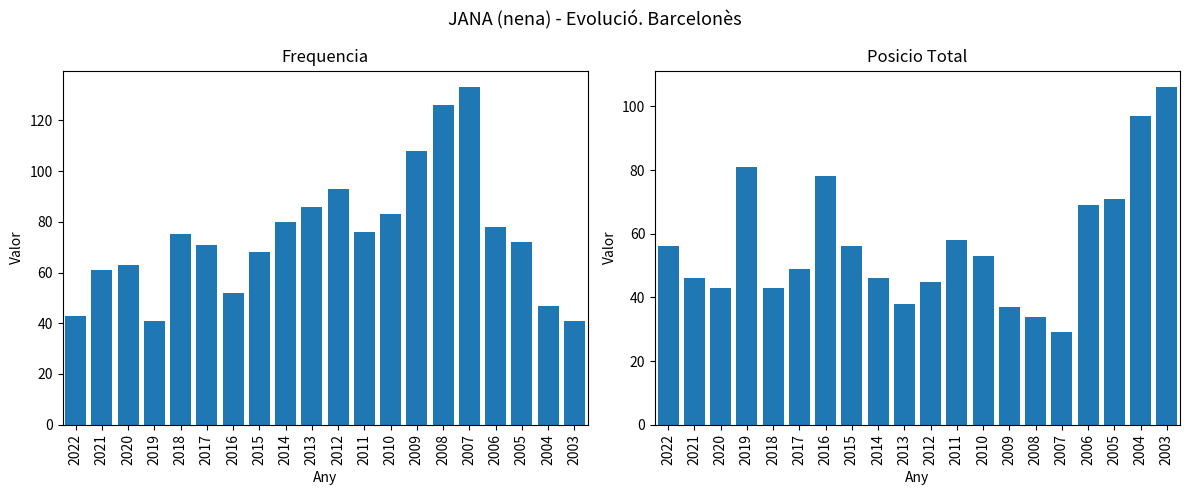

What is the approximate value of Frequencia at 2010, to the nearest 10?

80